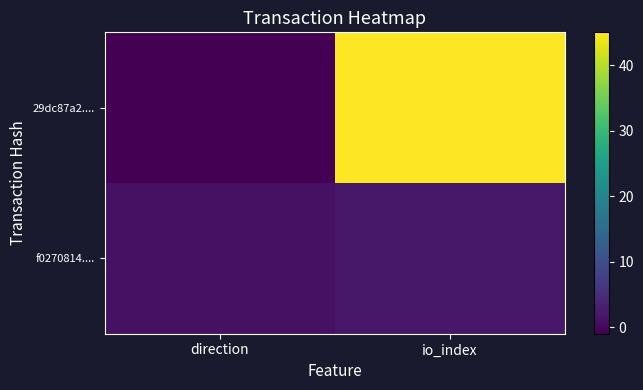

What is the spread (max minus min) of values at direction?

2